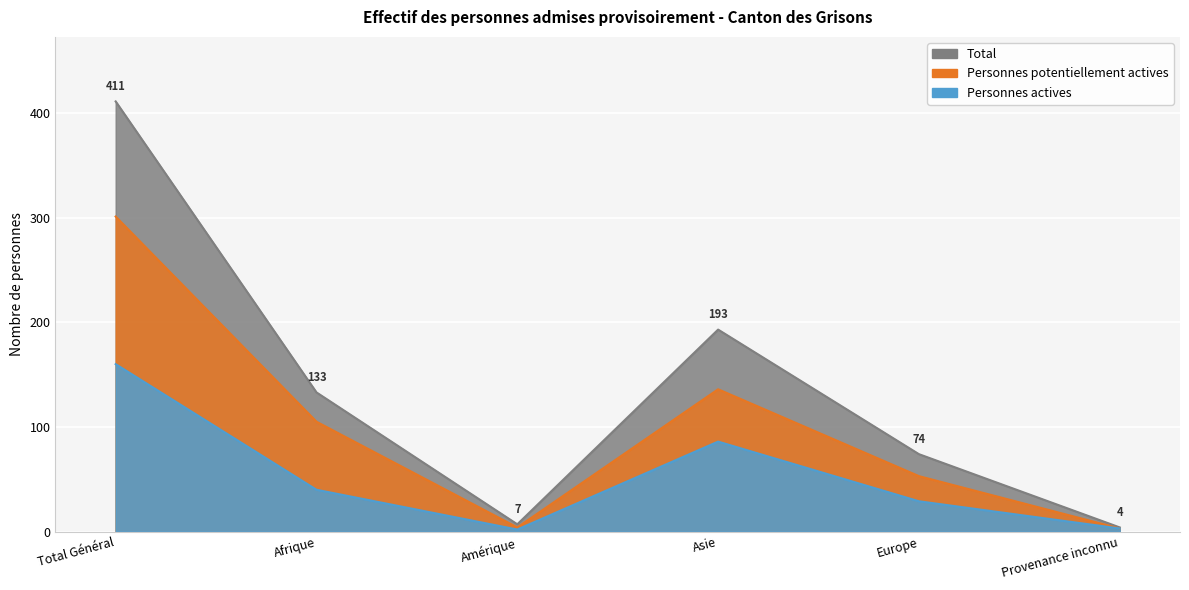

What value does the Personnes potentiellement actives series have at Total Général?

301